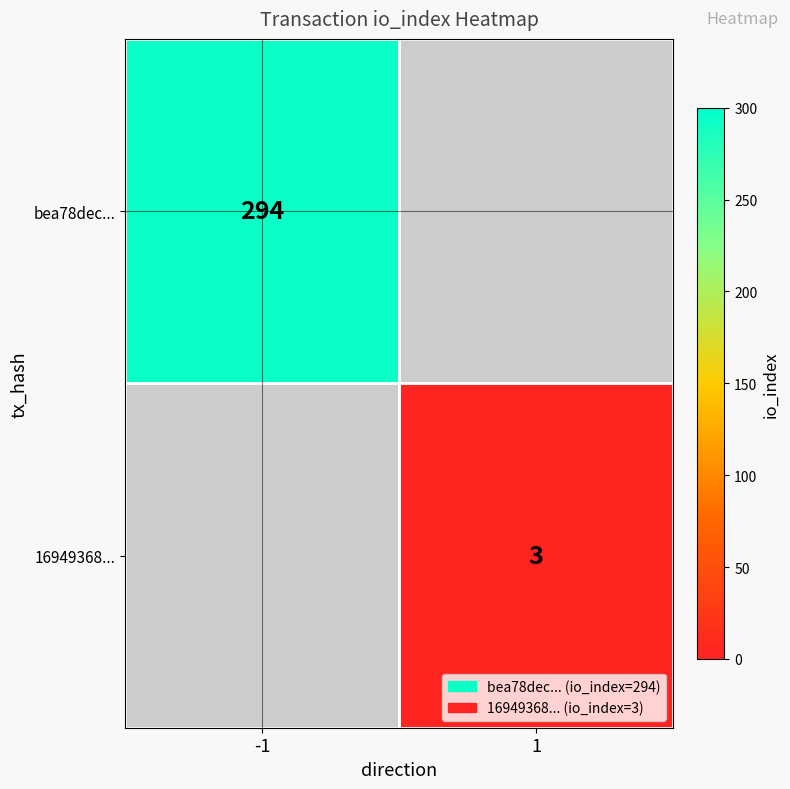

Between 1 and -1, which is larger?

-1